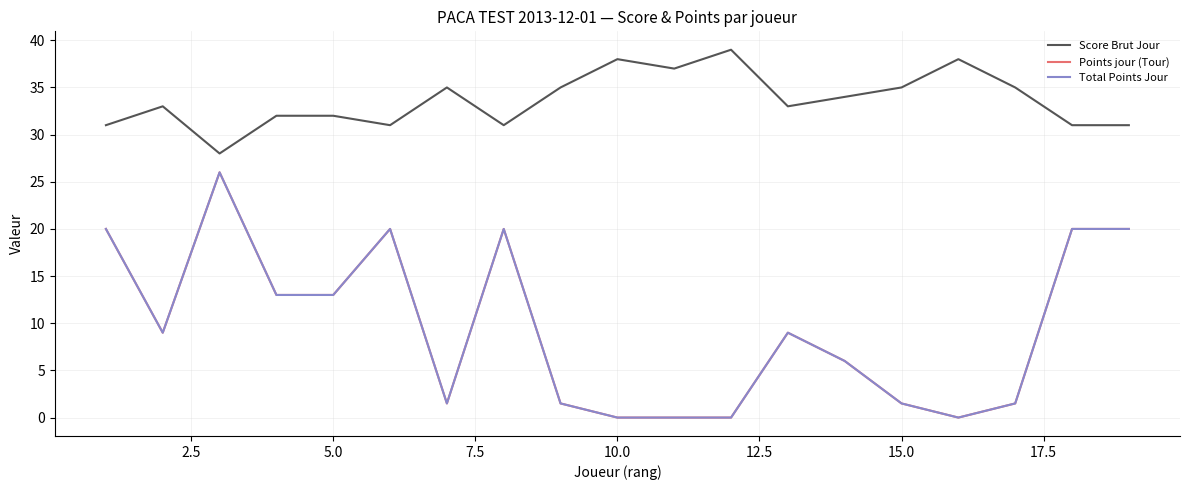

True or false: Total Points Jour has more than 0 interior local peaks.

True